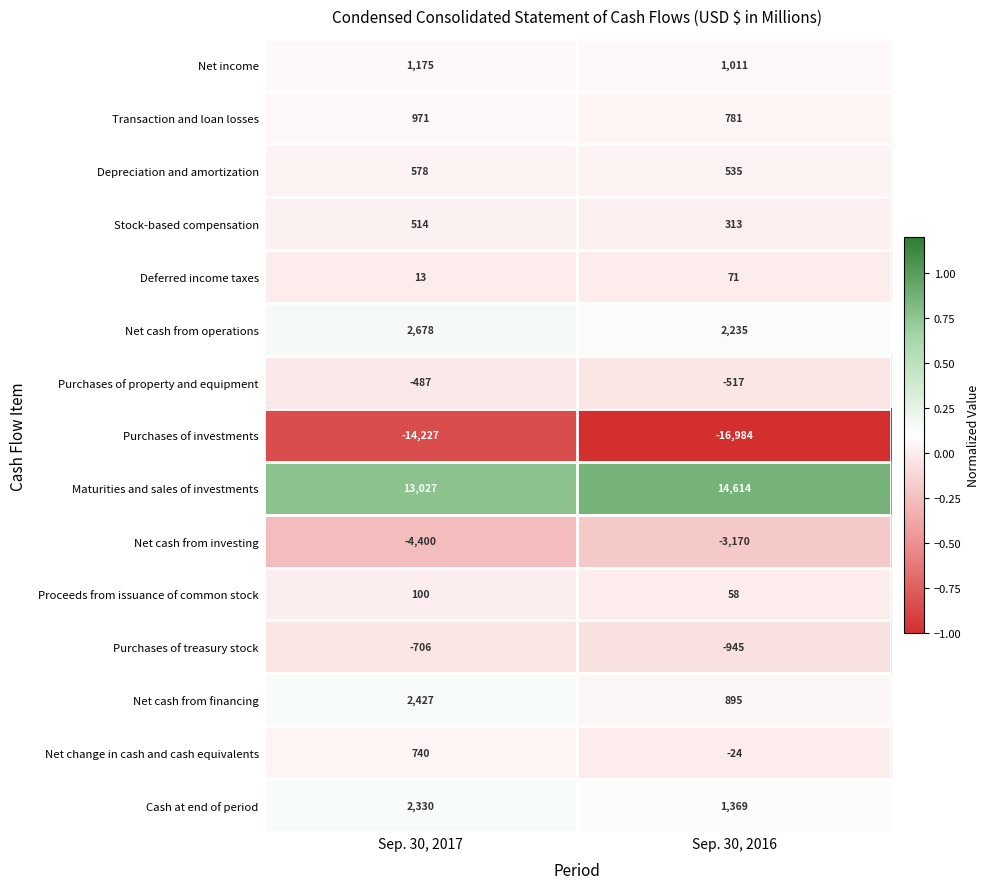

Rank the series by their maximum value, from lowest to highest.

Purchases of investments, Net cash from investing, Purchases of treasury stock, Purchases of property and equipment, Deferred income taxes, Proceeds from issuance of common stock, Stock-based compensation, Depreciation and amortization, Net change in cash and cash equivalents, Transaction and loan losses, Net income, Cash at end of period, Net cash from financing, Net cash from operations, Maturities and sales of investments